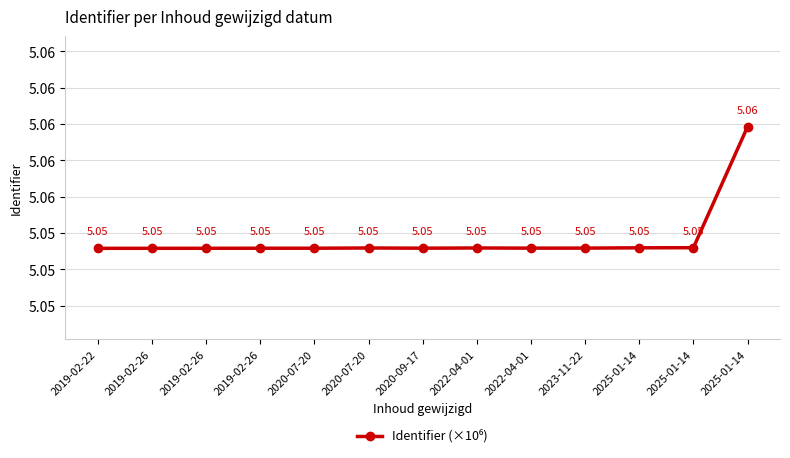

Which has a higher value, 2022-04-01 or 2019-02-22?

2022-04-01